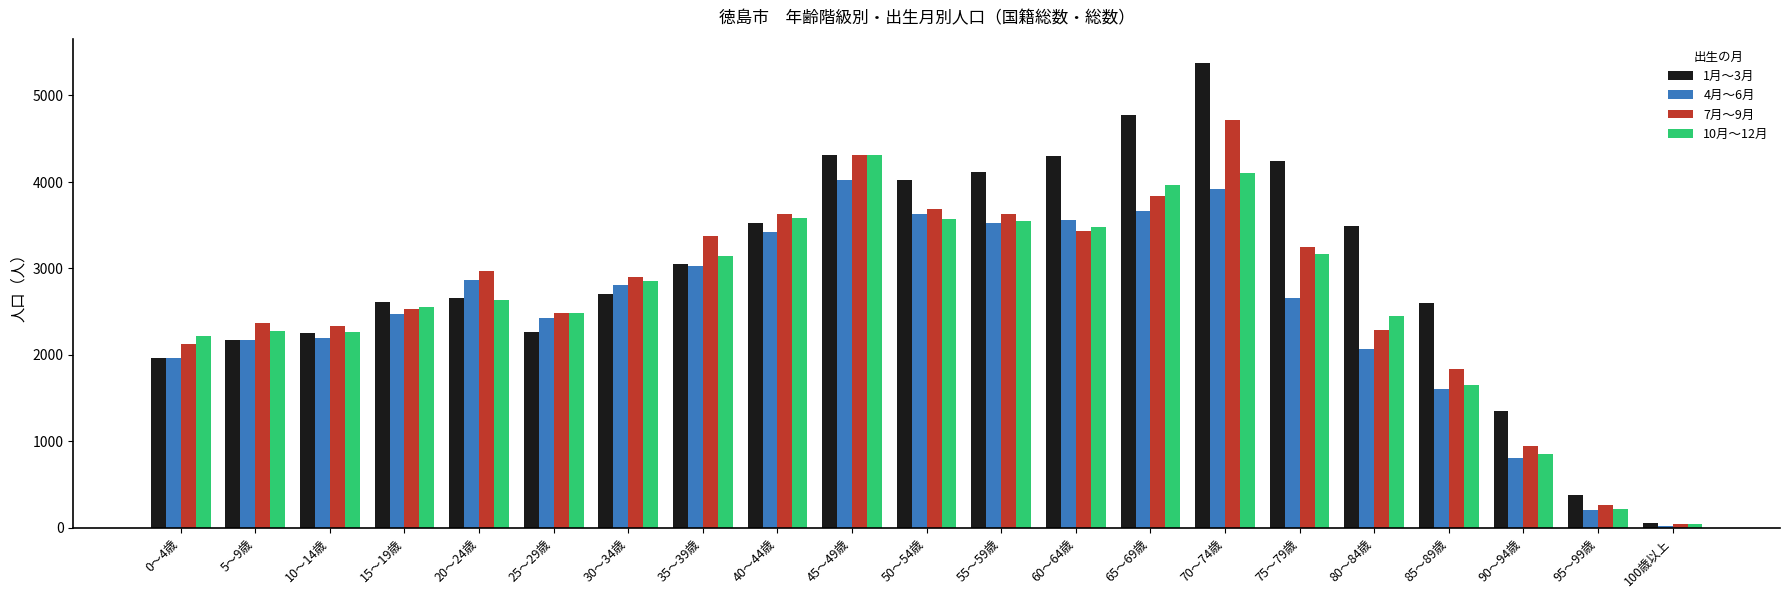

Count the number of categories in the chart.

21